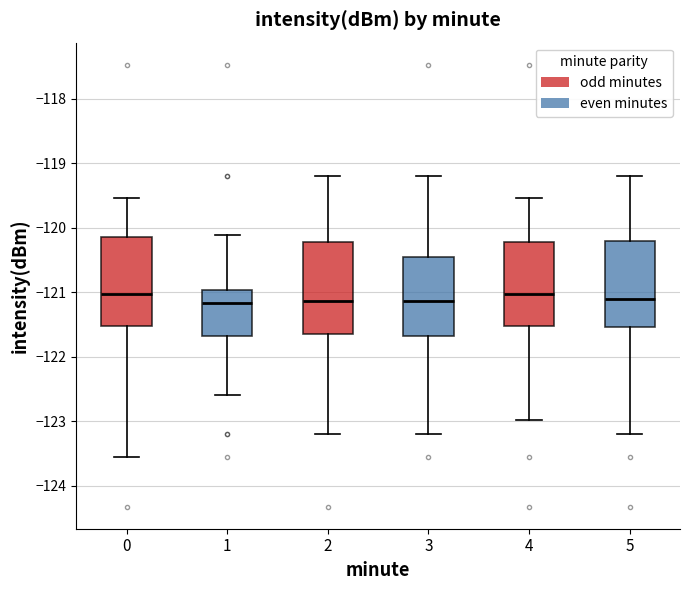

Where is the upper edge of the box at x = 3 on the y-axis? The values are not printed on the chart, so give them approximately, as read against the axis.

-120.4